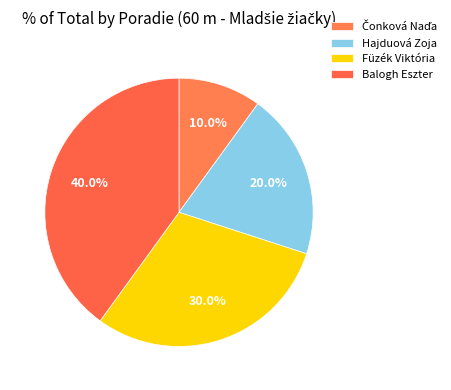

True or false: Füzék Viktória accounts for 39% of the total.

False